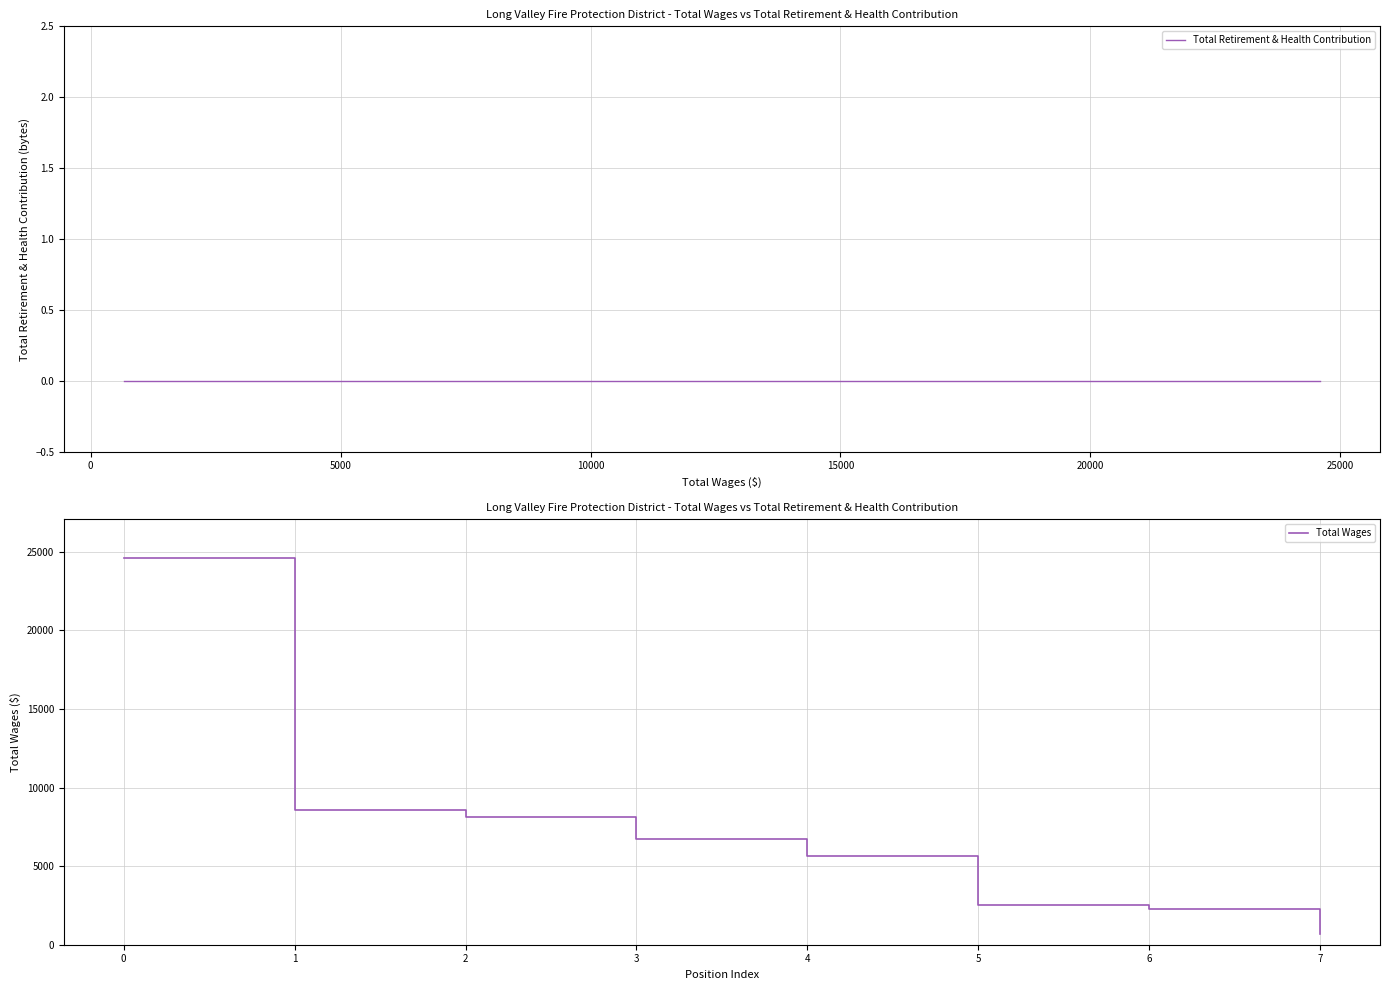

The Total Retirement & Health Contribution series shows 0 at 20000. True or false?

True